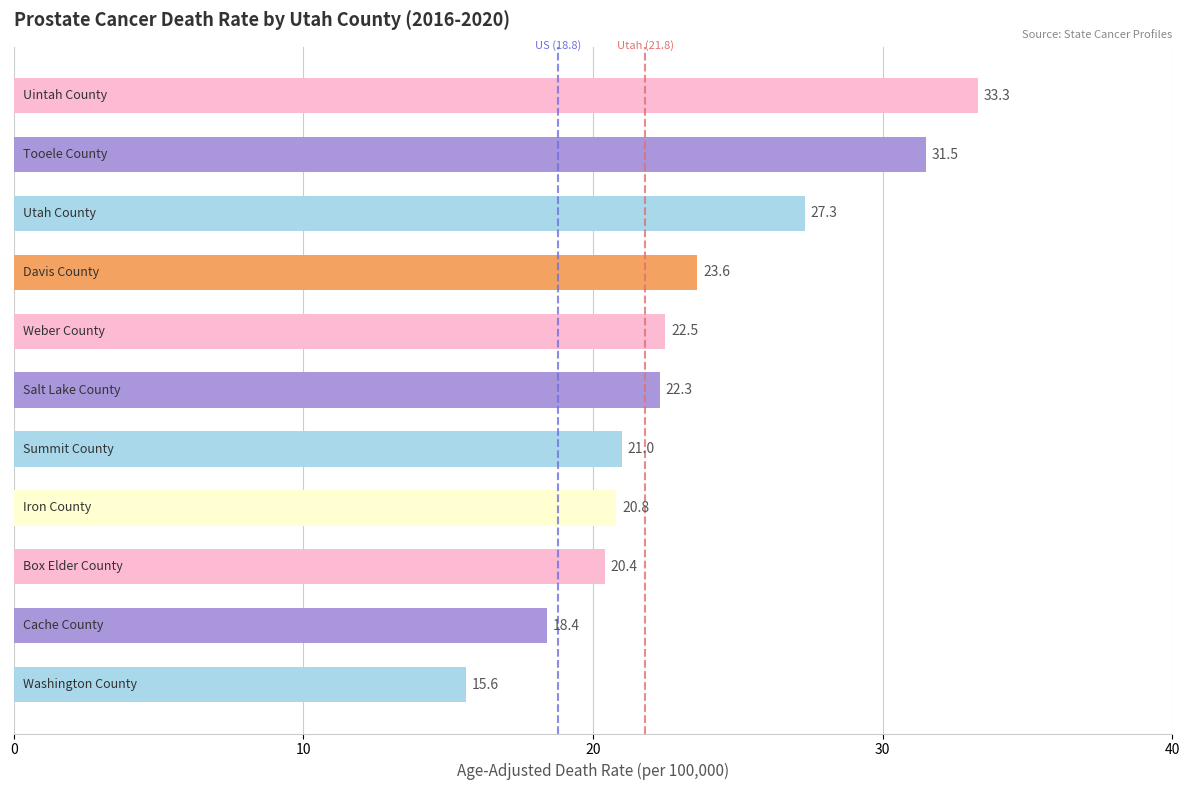

How many categories are shown in the chart?

11